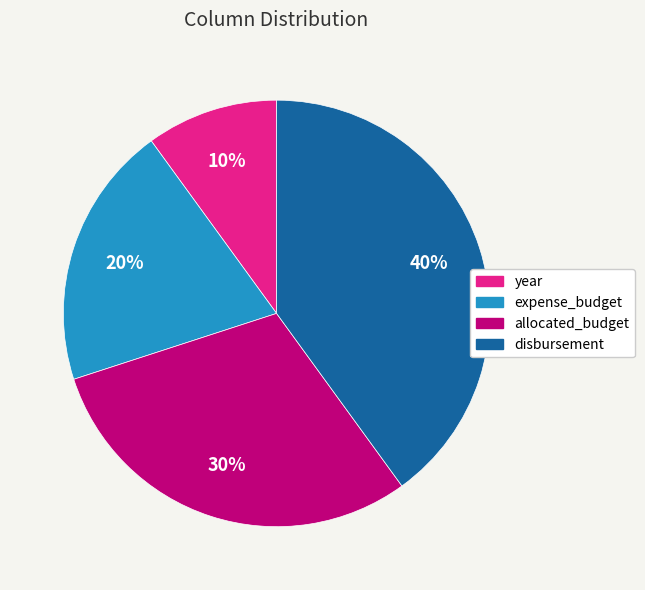

Rank the categories by value from highest to lowest.

disbursement, allocated_budget, expense_budget, year